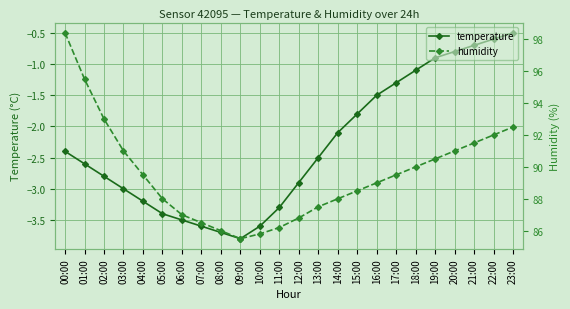

What are all the series names shown in the legend?

temperature, humidity